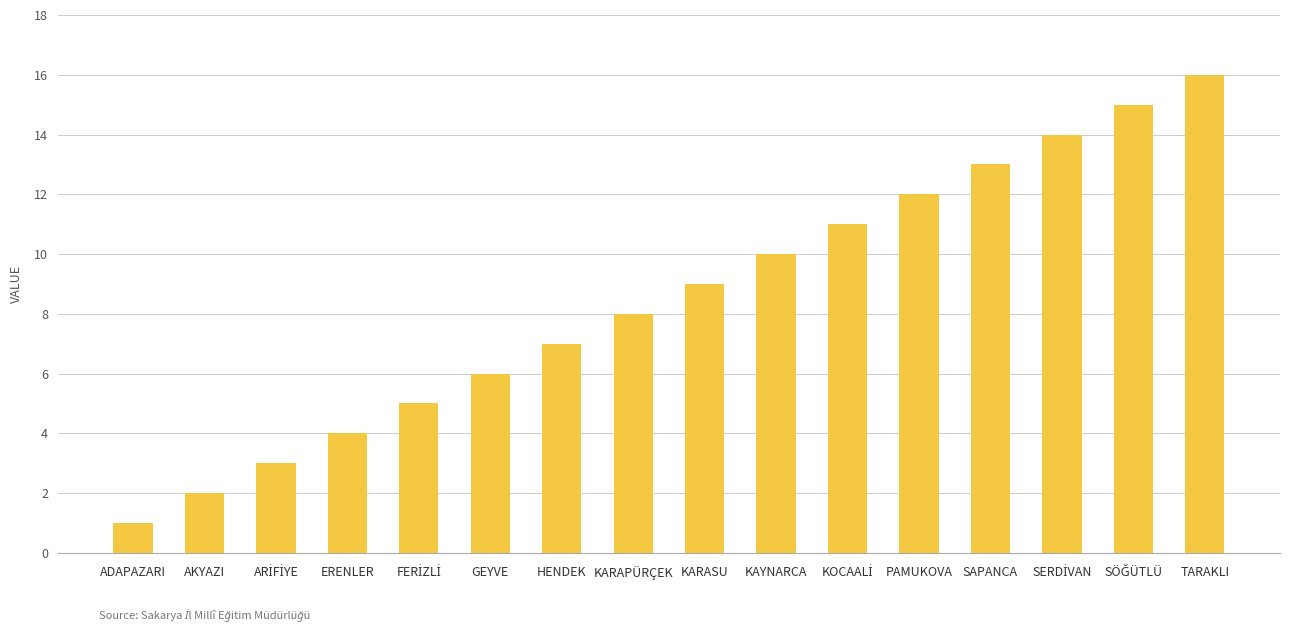

The value at SAPANCA is 3. True or false?

False